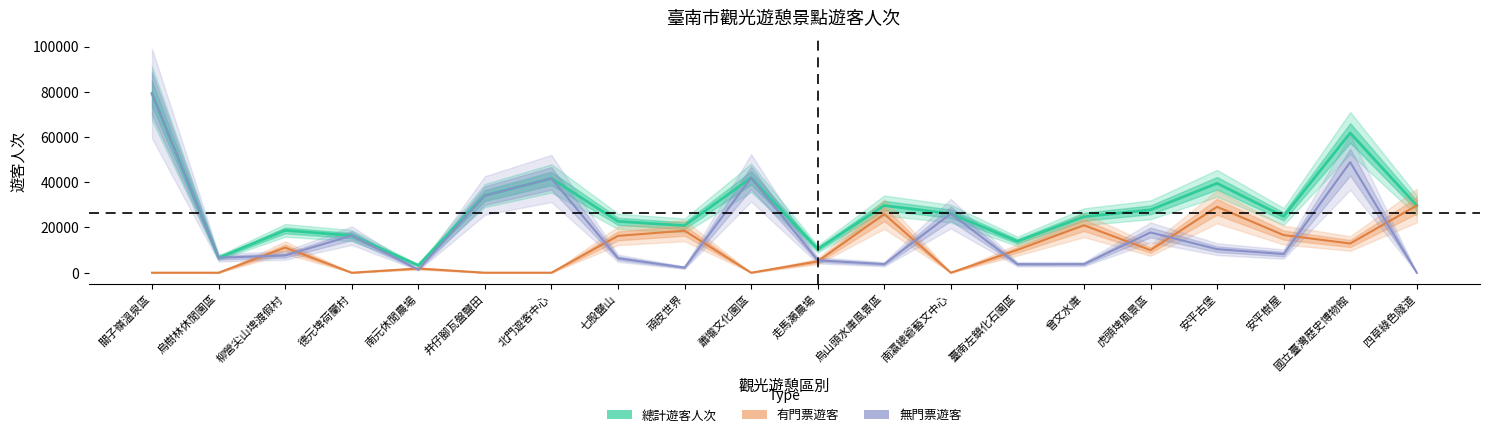

How many lines are shown in the chart?

3